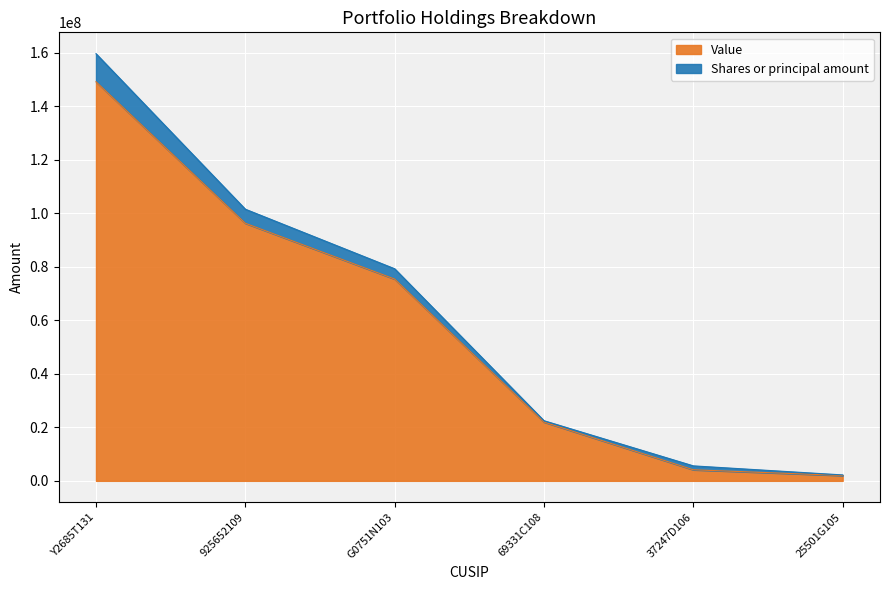

Which label corresponds to the smallest value in the chart?

25501G105